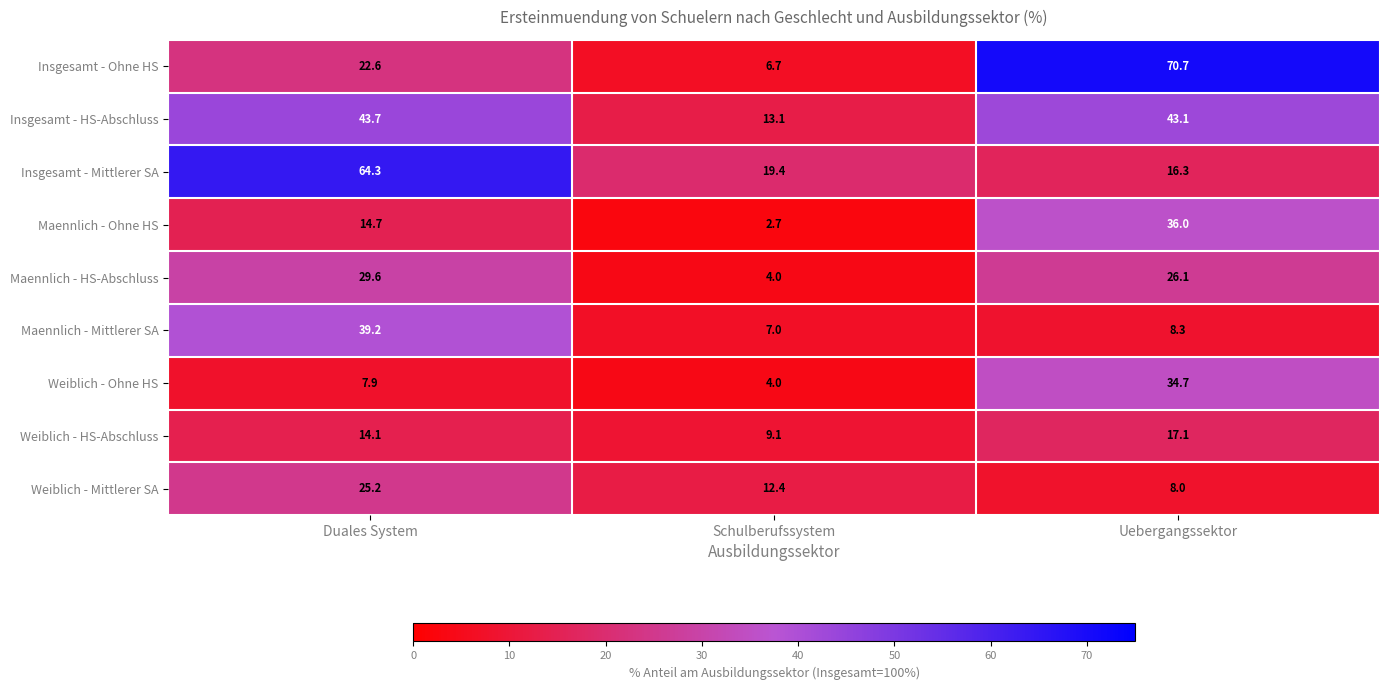

The value of Weiblich - Mittlerer SA at Duales System is 25.2. True or false?

True